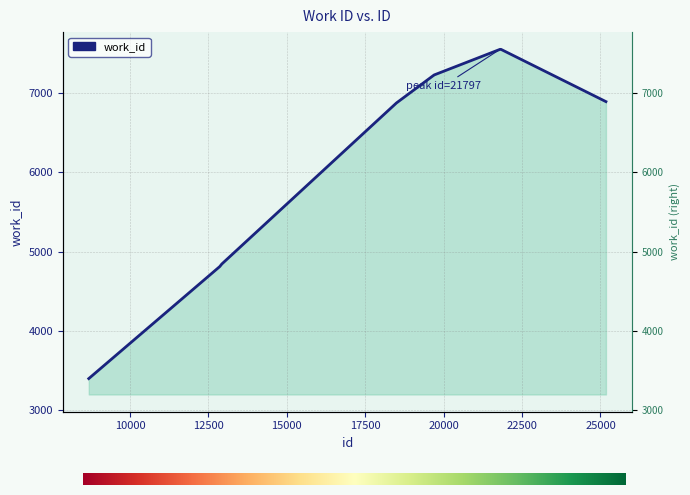

Which label corresponds to the largest value in the chart?

21797